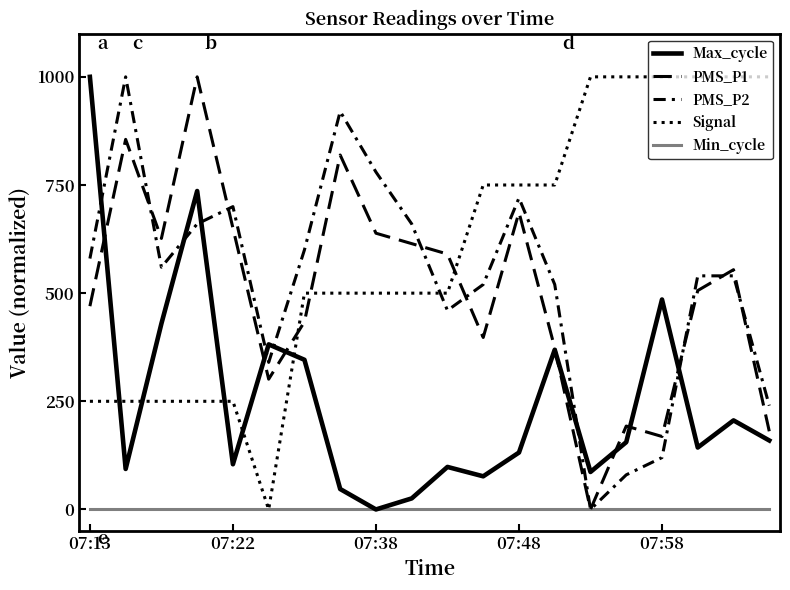

How many interior local peaks does the PMS_P2 series have?

4